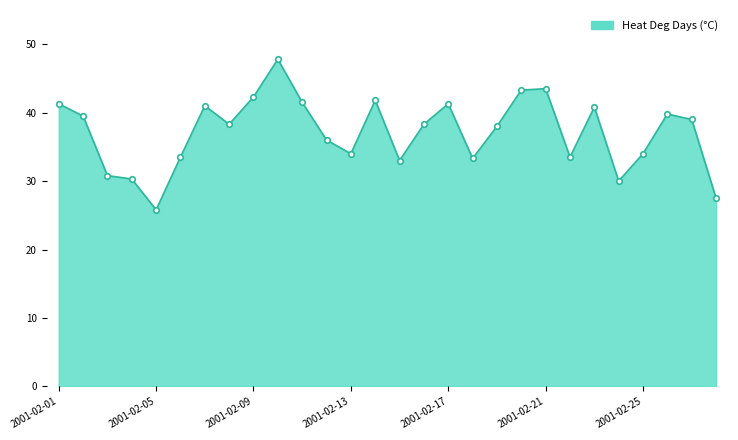

What is the difference between the maximum and minimum values?

22.0